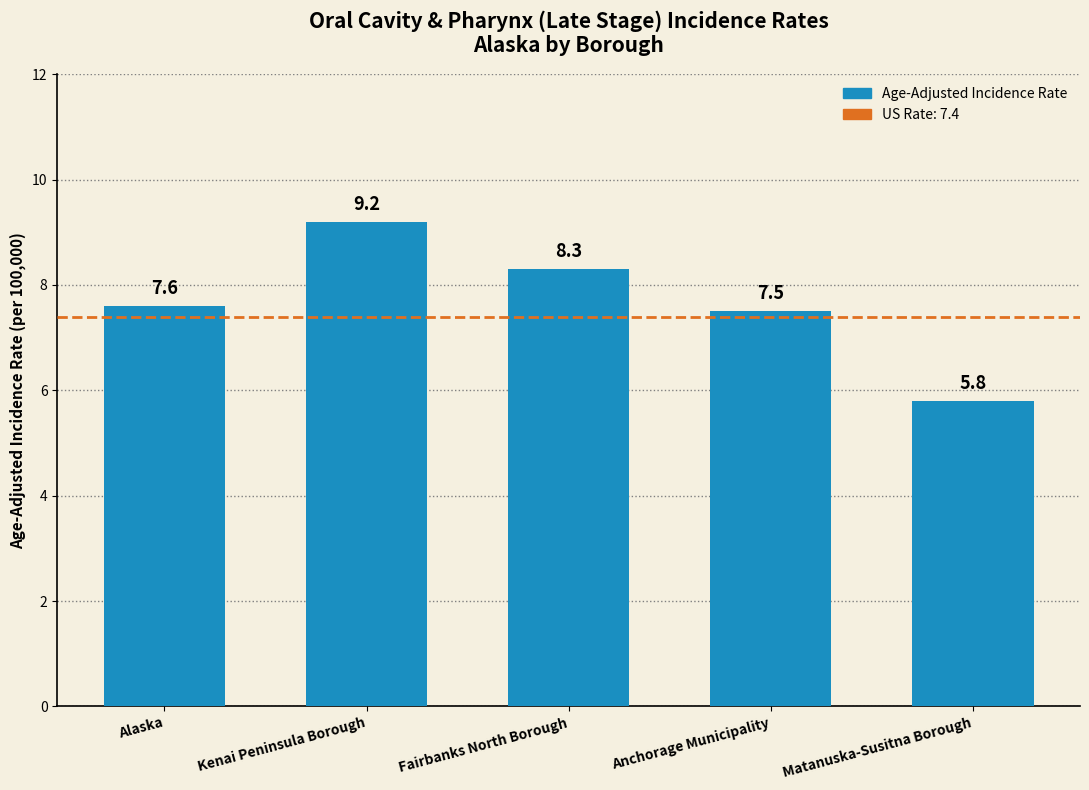

The chart shows a value of 5.8 at Matanuska-Susitna Borough. True or false?

True